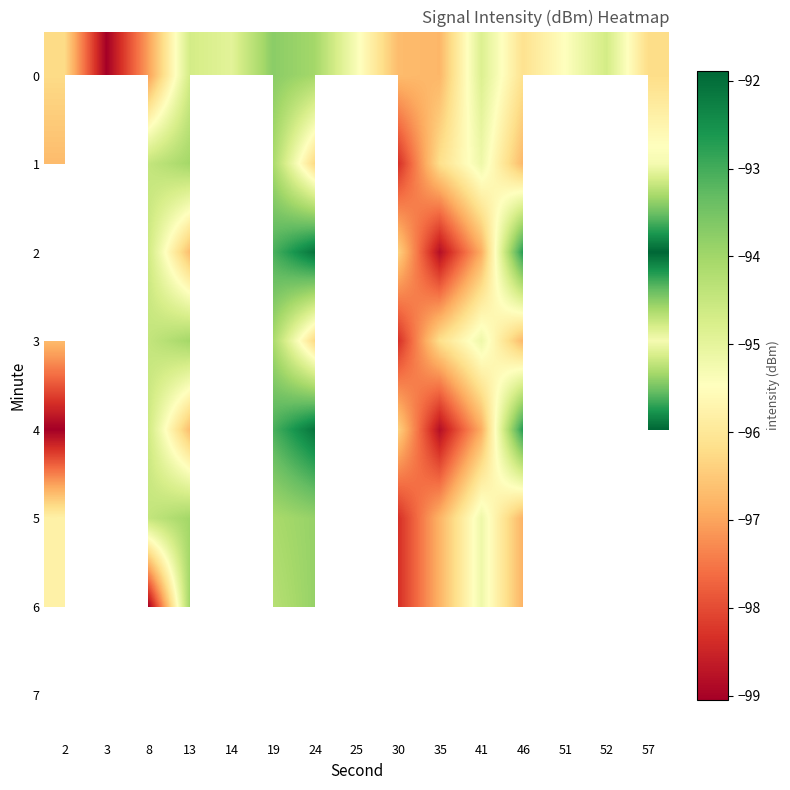

Where is 4 nearest to the value -95?

8